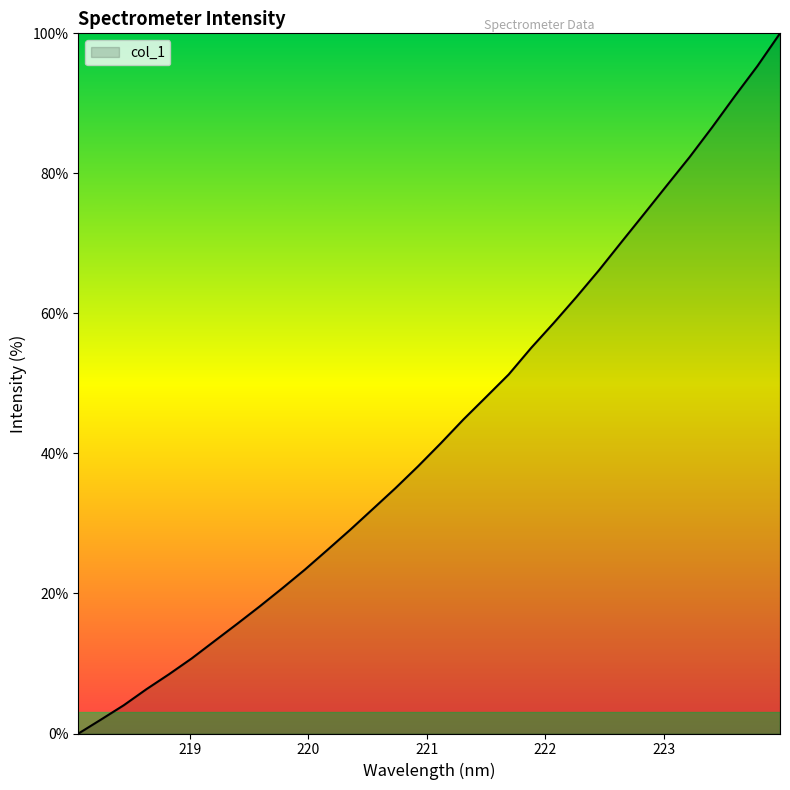

What is the maximum value shown in the chart?

100.0